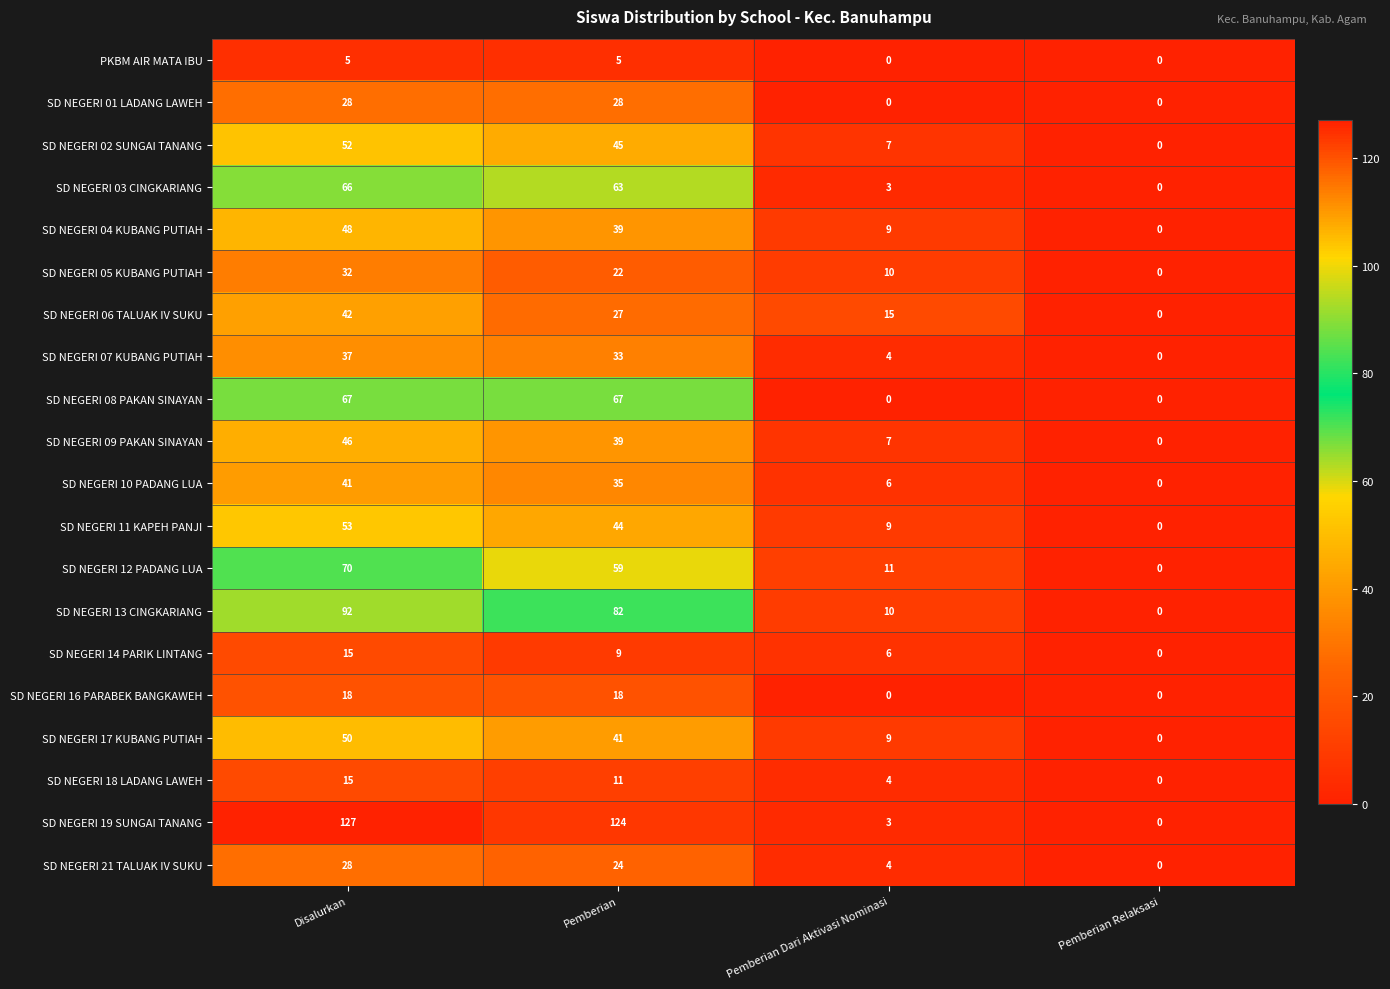

Which label corresponds to the largest value in the chart?

Disalurkan